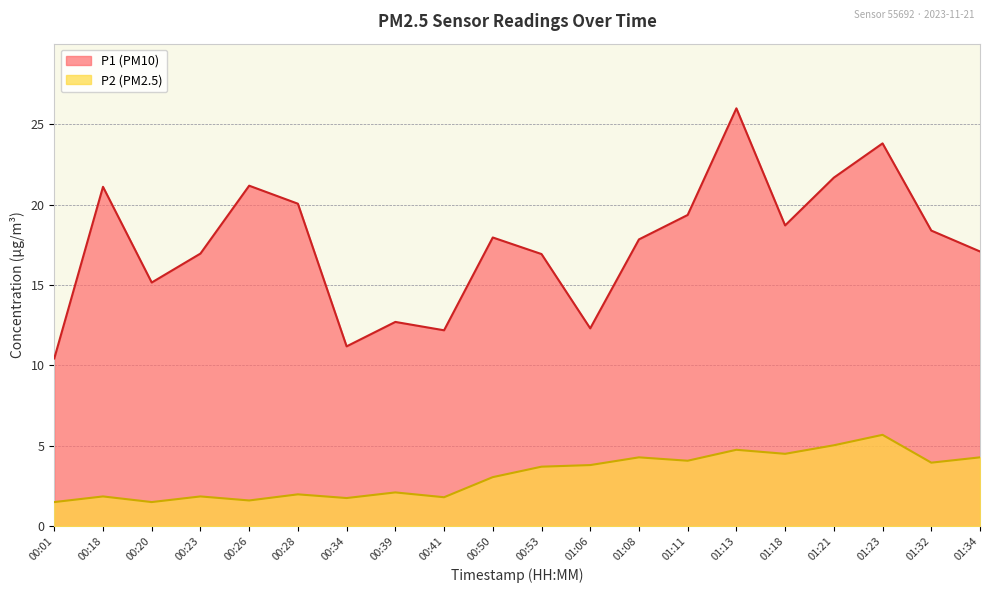

What is the label of the 9th point from the right?

01:06